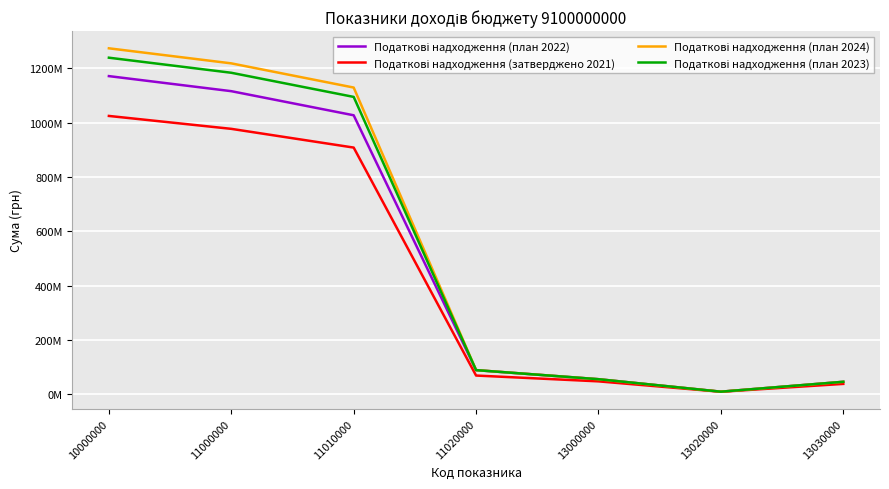

Rank the categories by Податкові надходження (план 2022) value from lowest to highest.

13020000, 13030000, 13000000, 11020000, 11010000, 11000000, 10000000